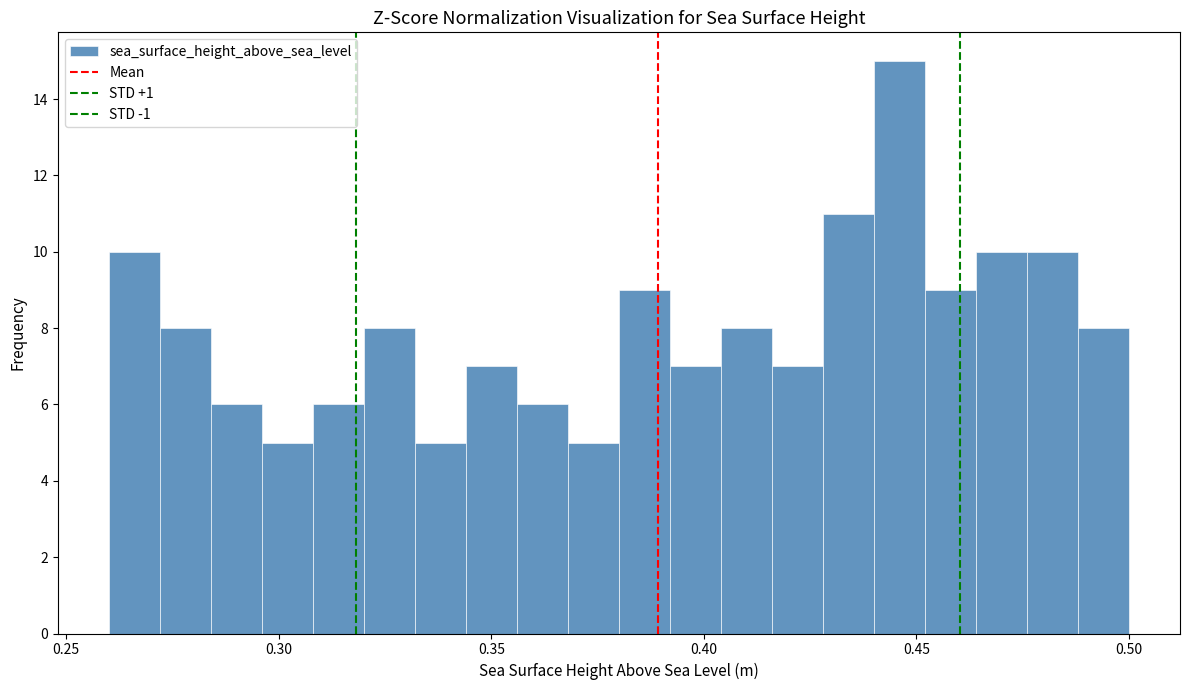

Read against the x-axis, roughly where is the centre of the tallest bar?

0.445